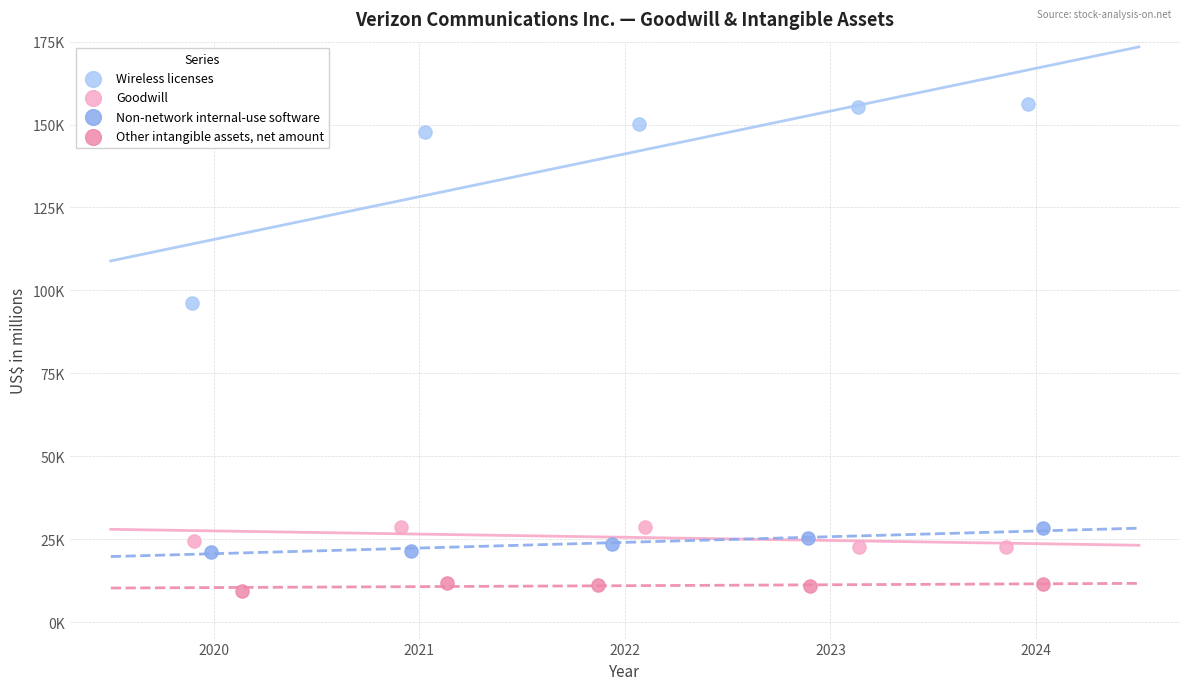

Which series reaches the minimum Y coordinate?

Other intangible assets, net amount